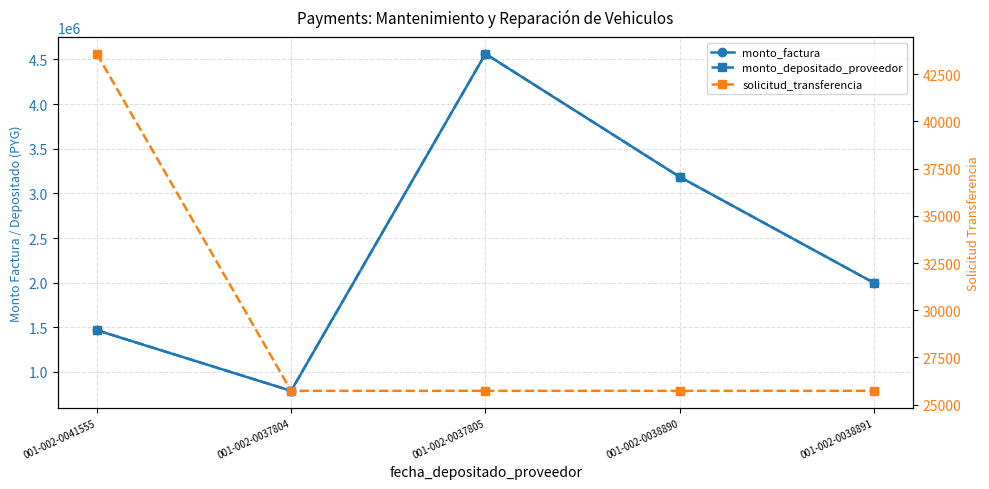

Which series has the widest spread of values?

monto_factura